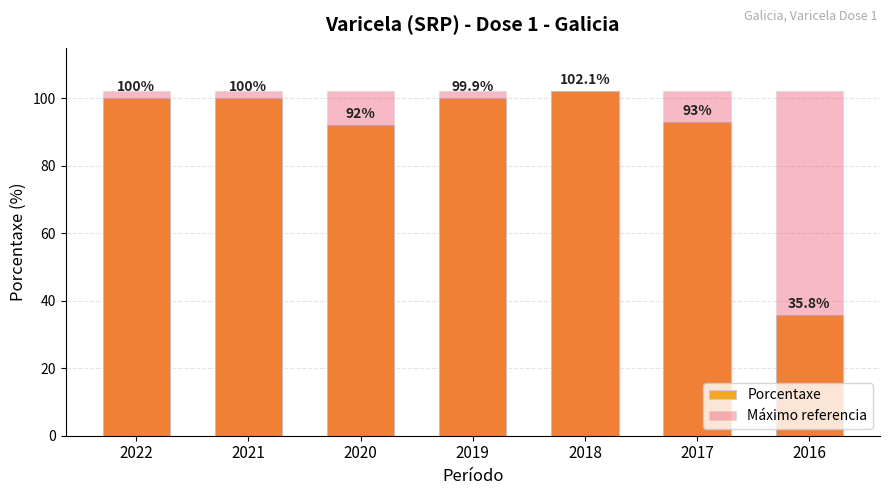

Which category has the highest value in the Porcentaxe series?

2018